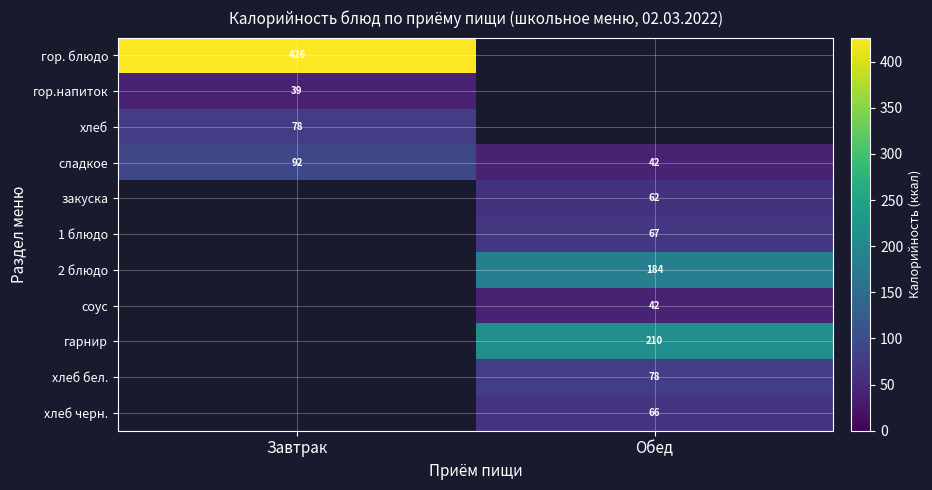

What is the maximum value shown in the chart?

426.1